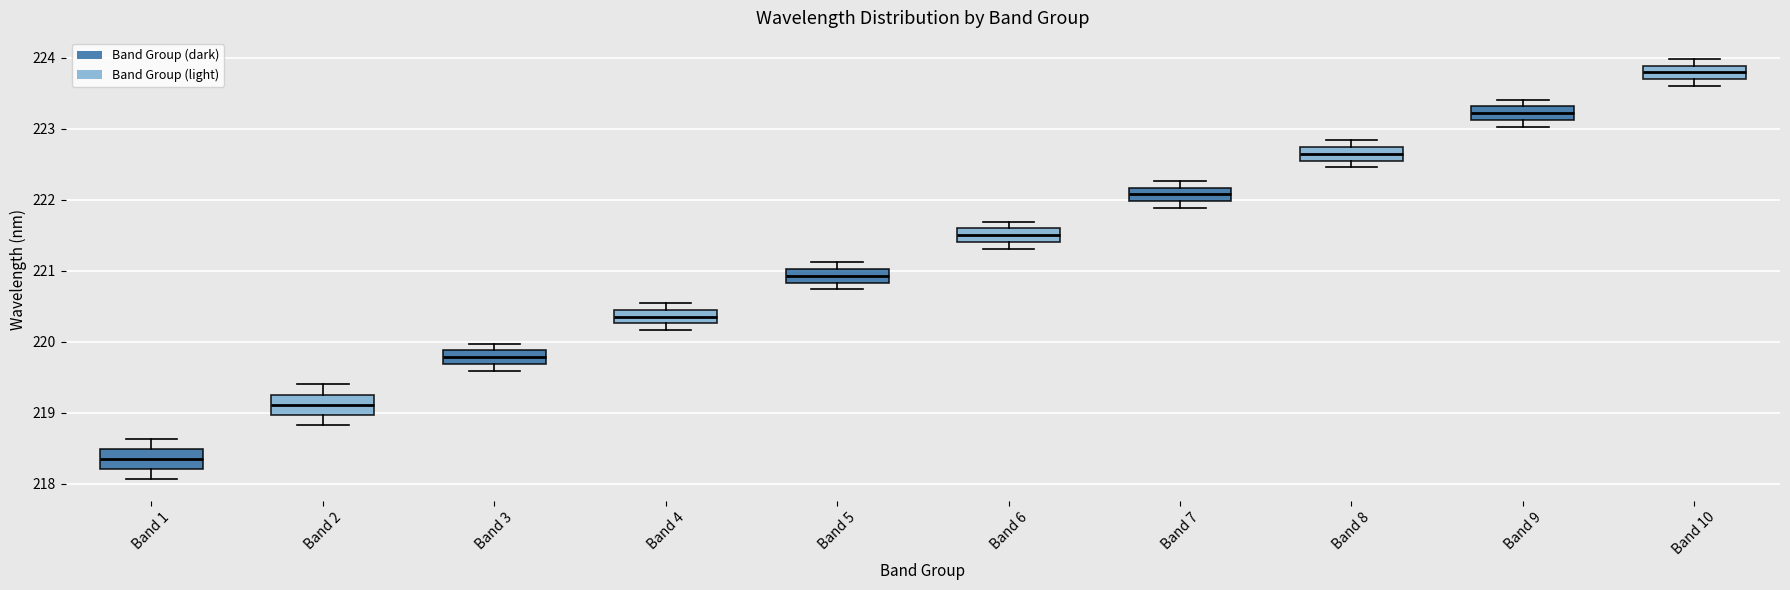

Reading left to right, transcribe this box plot: for each box, give where its median line is, the range the box spans, and where its two whiskers end, as read against the y-axis. The values are not printed on the chart, so give them approximately, as read against the axis.

Band 1: median 218.3, box 218.2 to 218.5, whiskers 218.1 to 218.6
Band 2: median 219.1, box 219.0 to 219.3, whiskers 218.8 to 219.4
Band 3: median 219.8, box 219.7 to 219.9, whiskers 219.6 to 220.0
Band 4: median 220.4 (inside the box), box 220.3 to 220.4, whiskers 220.2 to 220.5
Band 5: median 220.9, box 220.8 to 221.0, whiskers 220.7 to 221.1
Band 6: median 221.5, box 221.4 to 221.6, whiskers 221.3 to 221.7
Band 7: median 222.1, box 222.0 to 222.2, whiskers 221.9 to 222.3
Band 8: median 222.6, box 222.5 to 222.7, whiskers 222.5 (below the box's lower edge) to 222.8
Band 9: median 223.2, box 223.1 to 223.3, whiskers 223.0 to 223.4
Band 10: median 223.8, box 223.7 to 223.9, whiskers 223.6 to 224.0